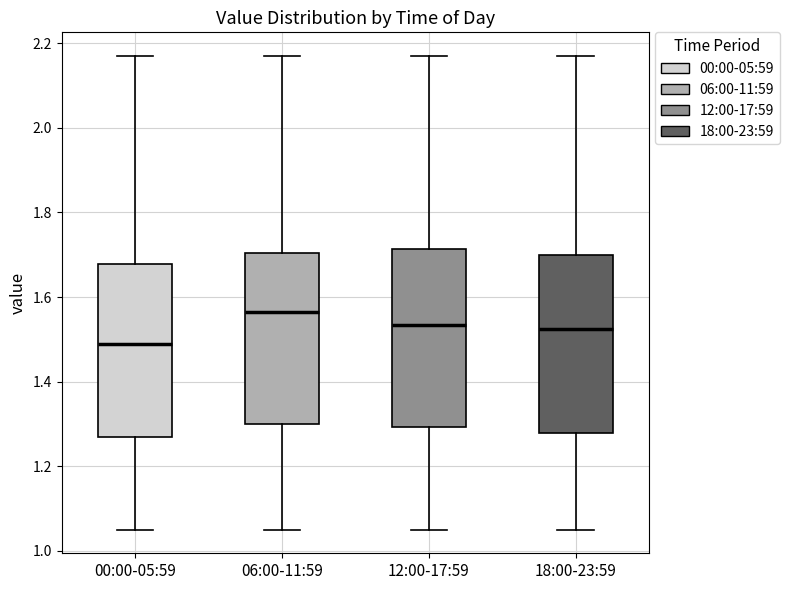

Which box's median line is the highest?

06:00-11:59